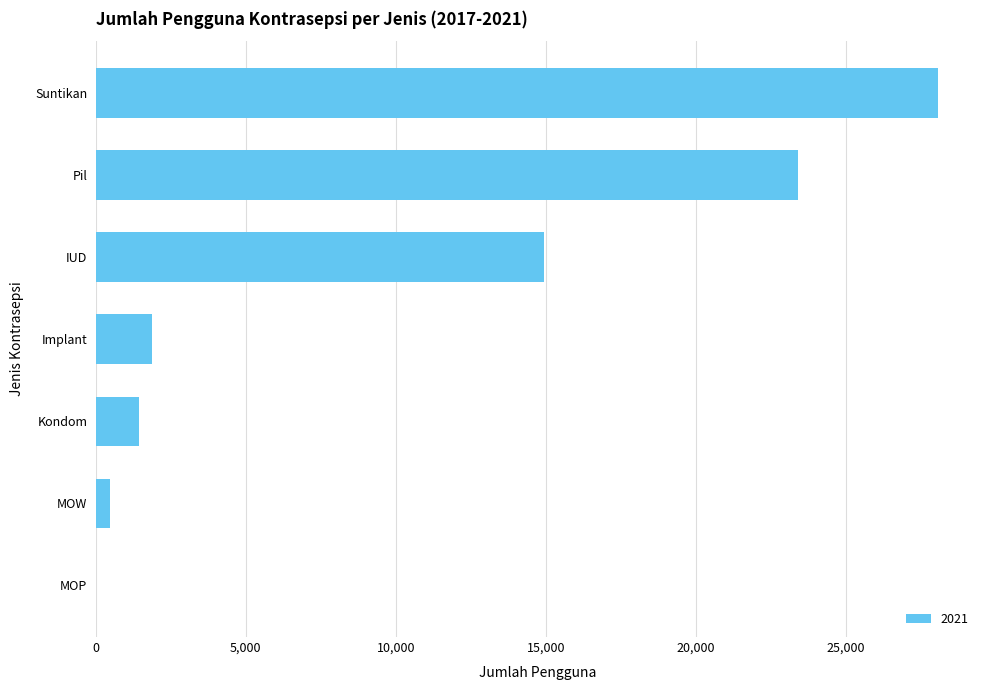

What is the sum of all values?

70248